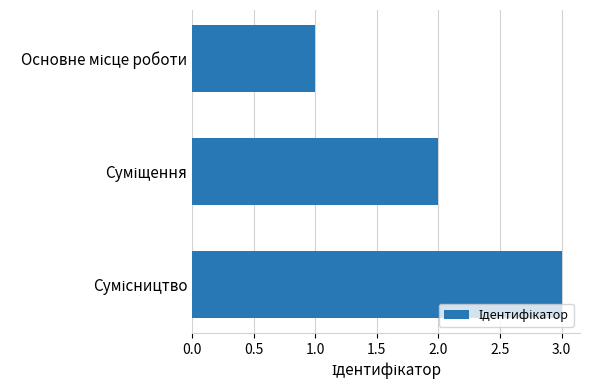

What is the maximum value shown in the chart?

3